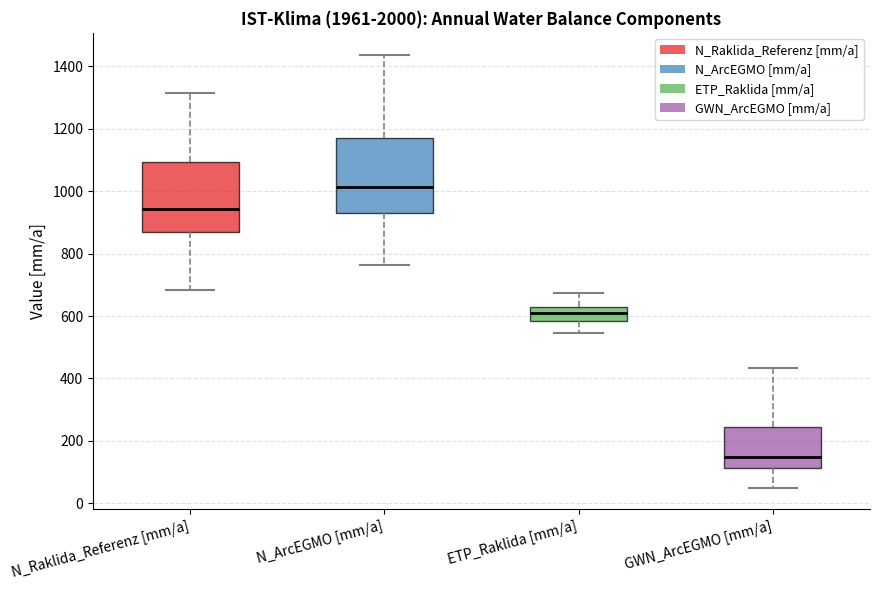

Reading left to right, transcribe this box plot: for each box, give where its median line is, the range the box spans, and where its two whiskers end, as read against the y-axis. The values are not printed on the chart, so give them approximately, as read against the axis.

N_Raklida_Referenz [mm/a]: median 940, box 860 to 1100, whiskers 680 to 1320
N_ArcEGMO [mm/a]: median 1020, box 920 to 1160, whiskers 760 to 1440
ETP_Raklida [mm/a]: median 620 (inside the box), box 580 to 620, whiskers 540 to 680
GWN_ArcEGMO [mm/a]: median 140, box 120 to 240, whiskers 40 to 440